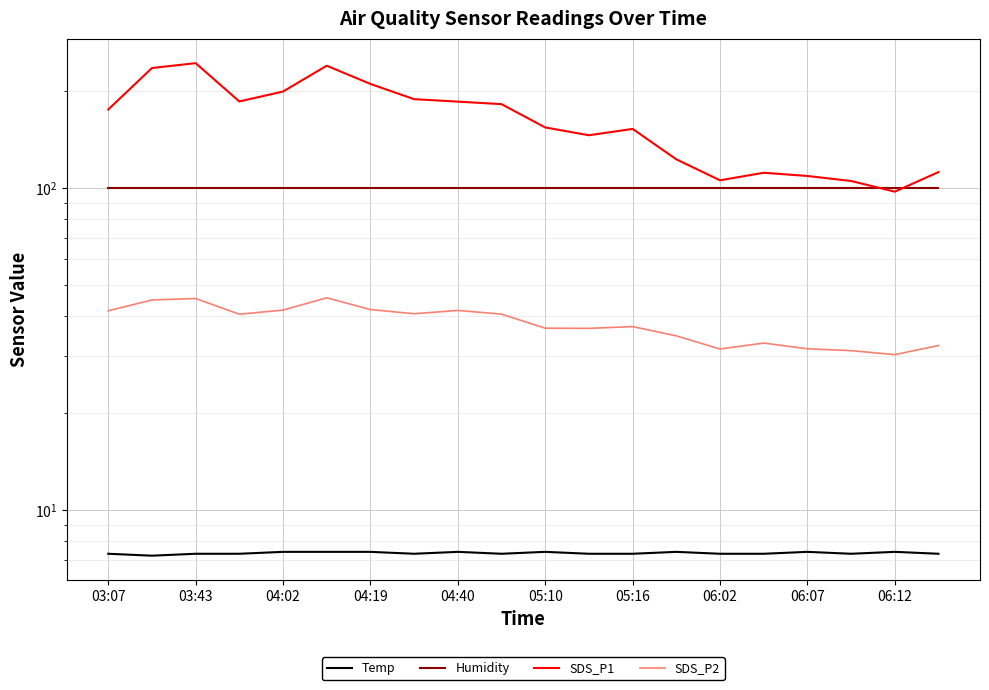

Rank the series by their maximum value, from highest to lowest.

SDS_P1, Humidity, SDS_P2, Temp